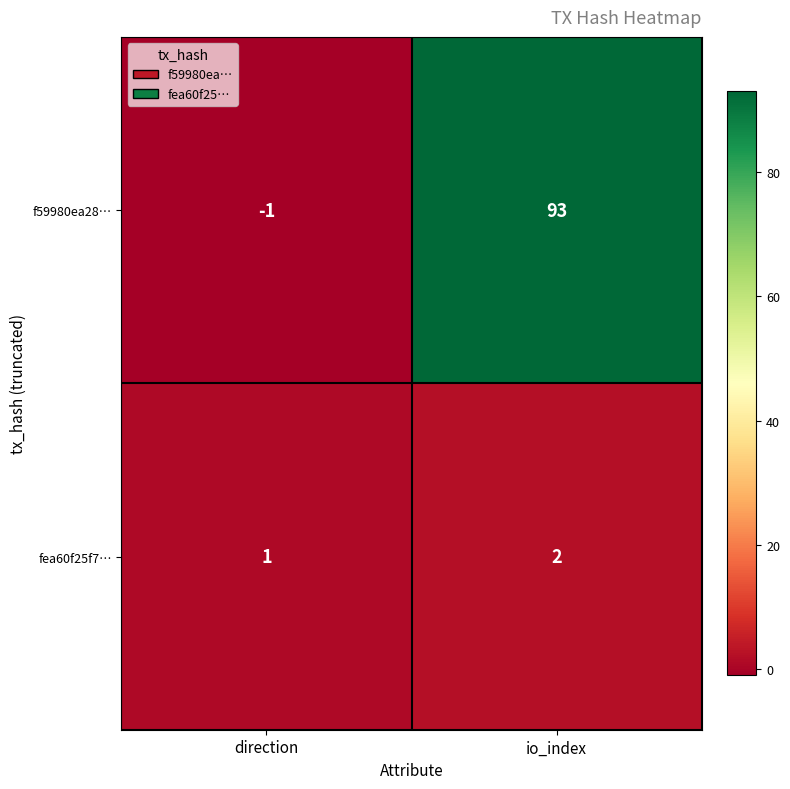

What is the difference between the f59980ea28… values at io_index and direction?

94